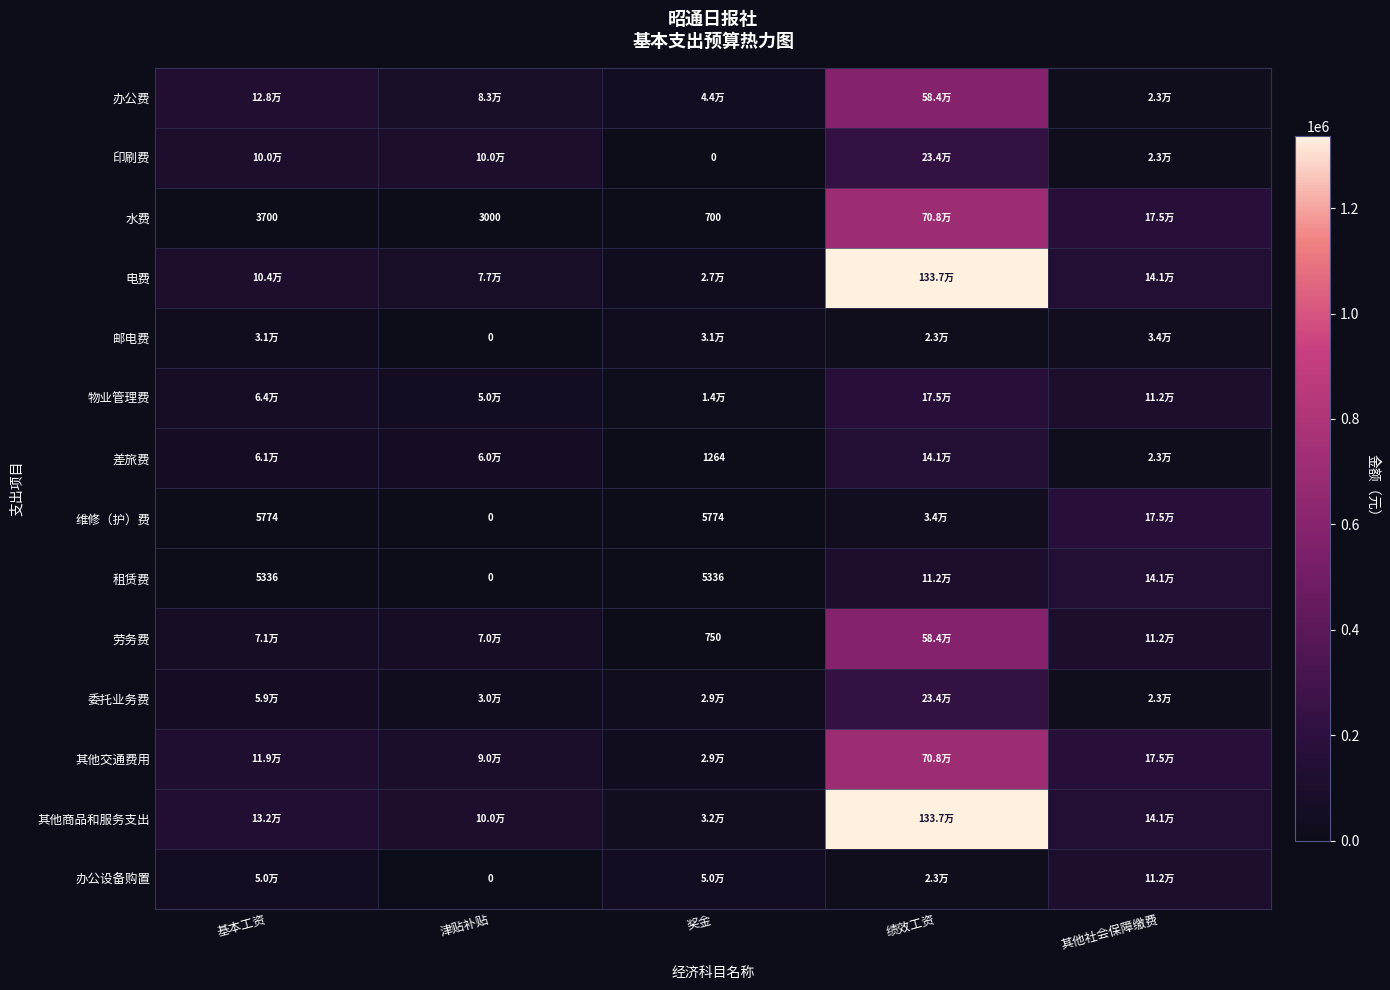

Which series has the largest total across all categories?

其他商品和服务支出